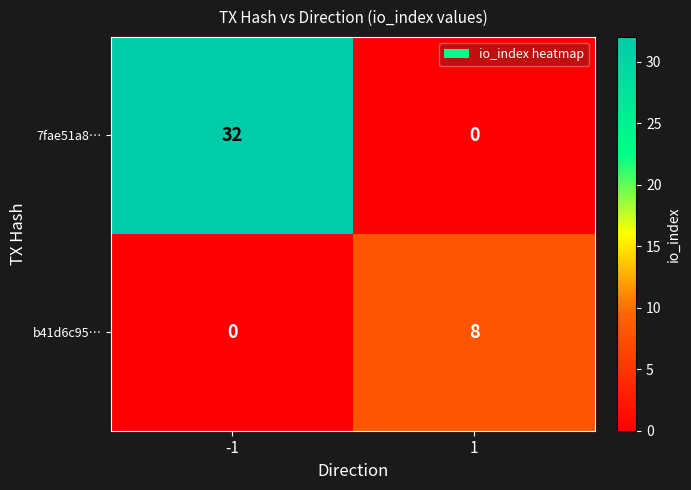

Rank the series by their average value, from highest to lowest.

7fae51a8…, b41d6c95…